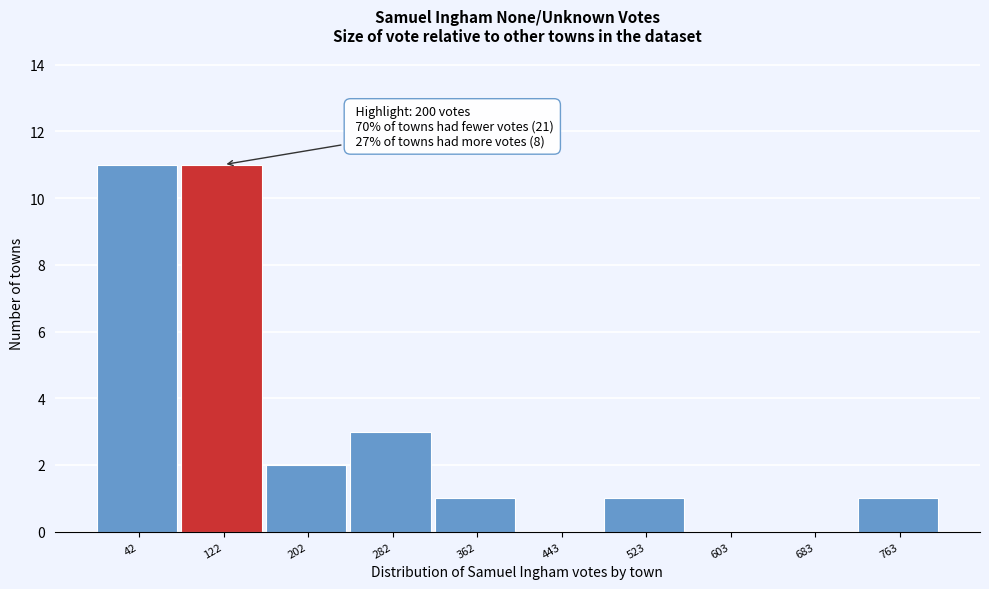

Reading left to right, extract all data points from this chart.

42=11	122=11	202=2	282=3	362=1	443=0	523=1	603=0	683=0	763=1